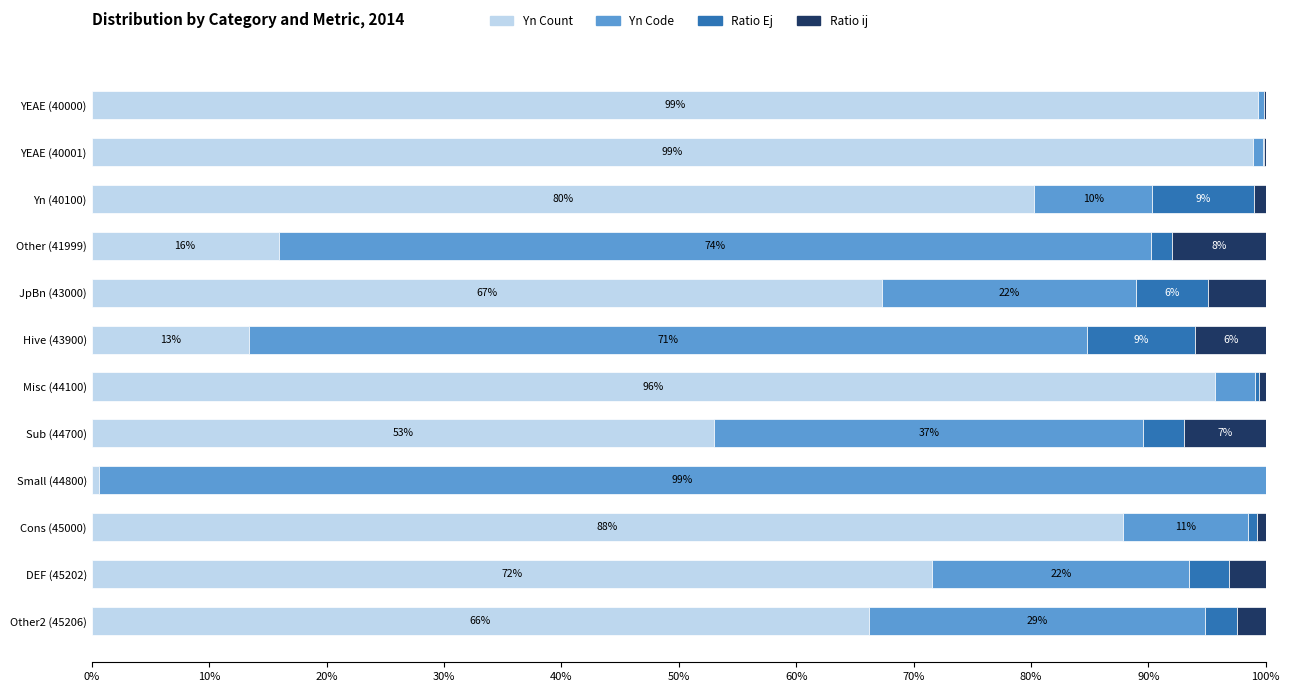

What is the total value across all series at YEAE (40001)?

100.0